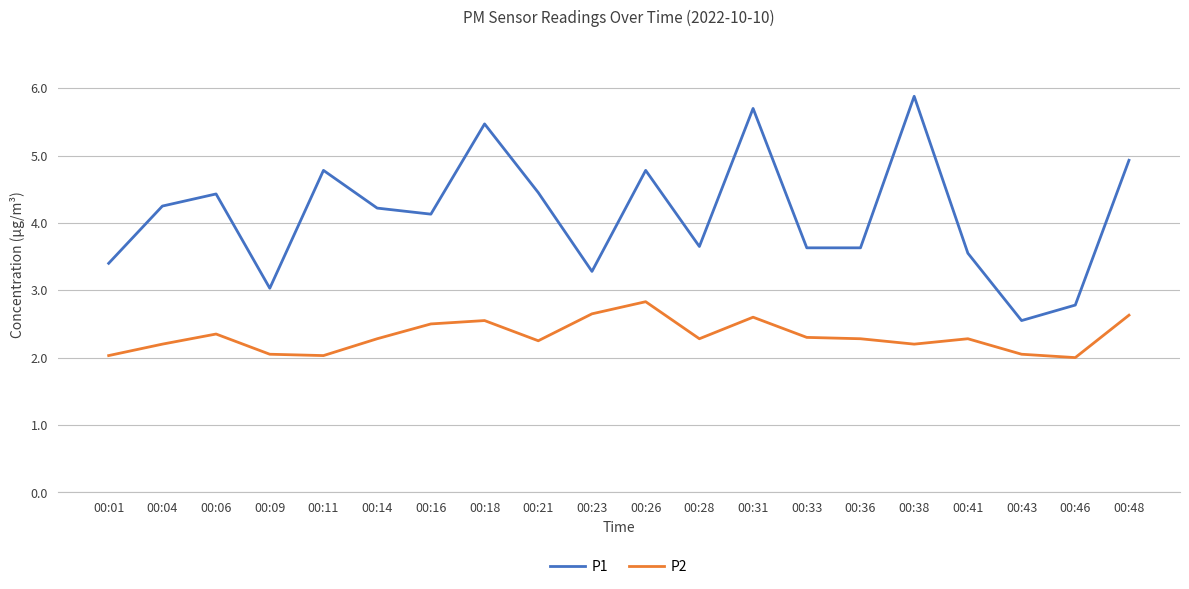

What are all the series names shown in the legend?

P1, P2